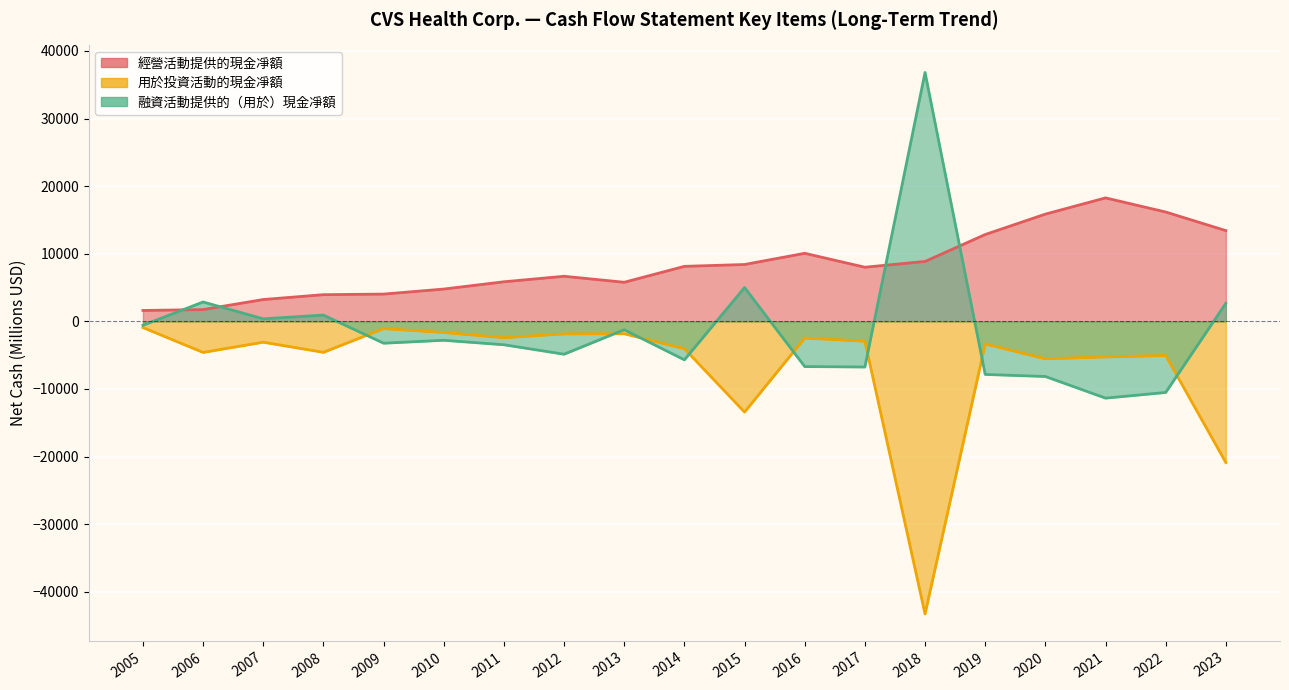

At which category does 經營活動提供的現金凈額 reach its first local valley?

2013